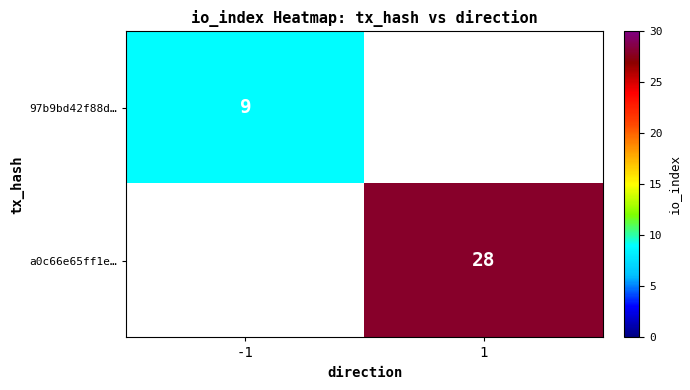

The value of 97b9bd42f88d… at -1 is 9. True or false?

True